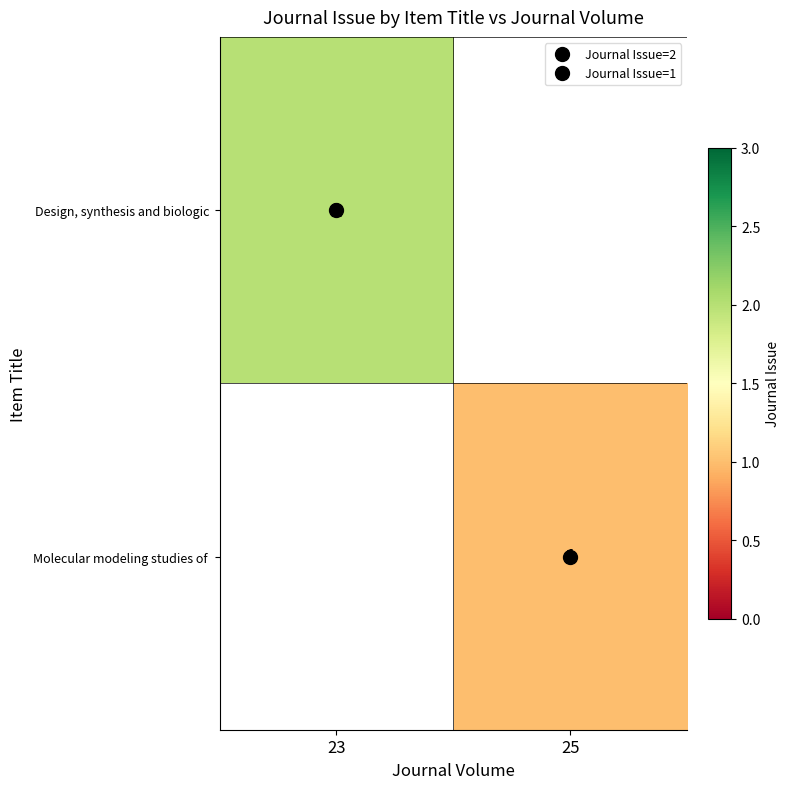

Is the value of Design, synthesis and biologic at 23 greater than the value of Molecular modeling studies of at 23?

Yes